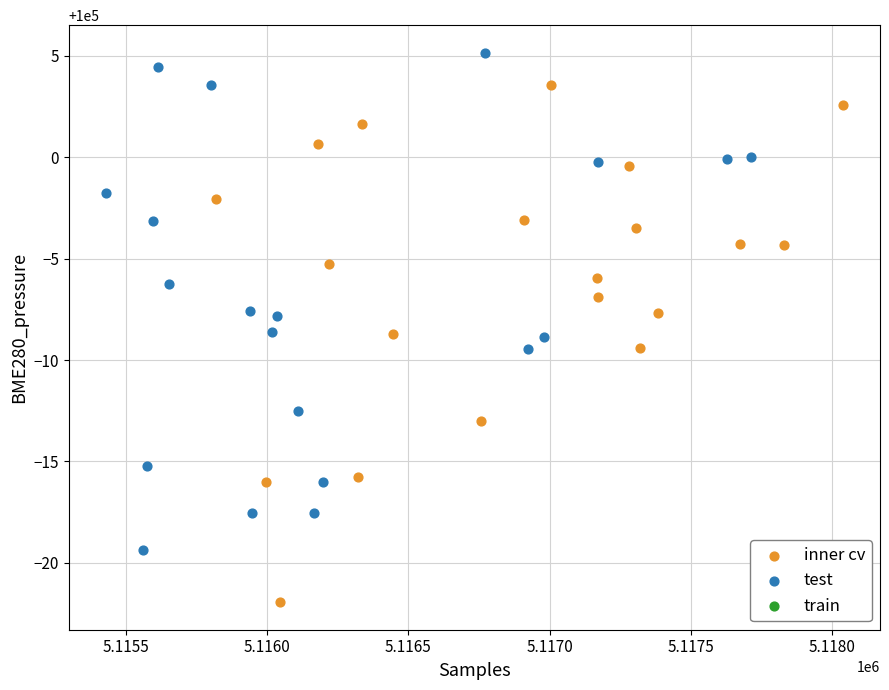

Which series reaches the minimum Y coordinate?

inner cv